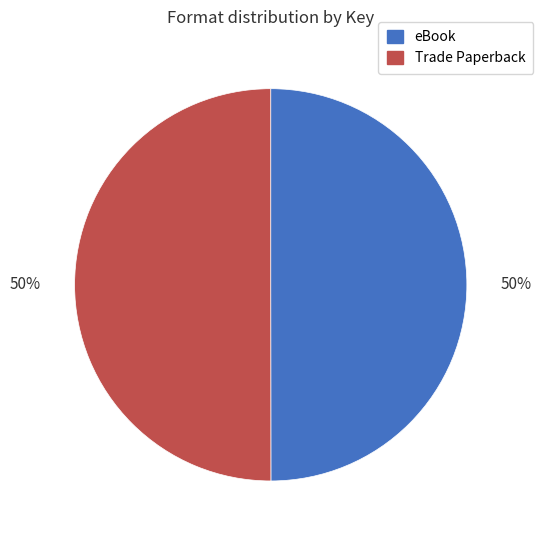

To the nearest percent, what portion does eBook represent?

50%